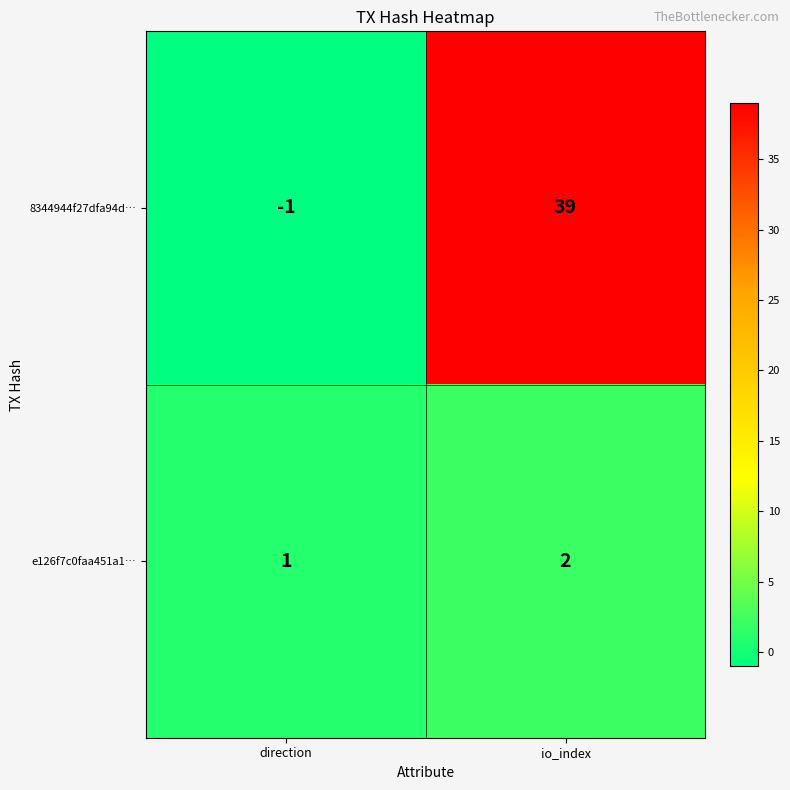

Reading right to left, extract all data points from this chart.

8344944f27dfa94d…: 39	-1
e126f7c0faa451a1…: 2	1